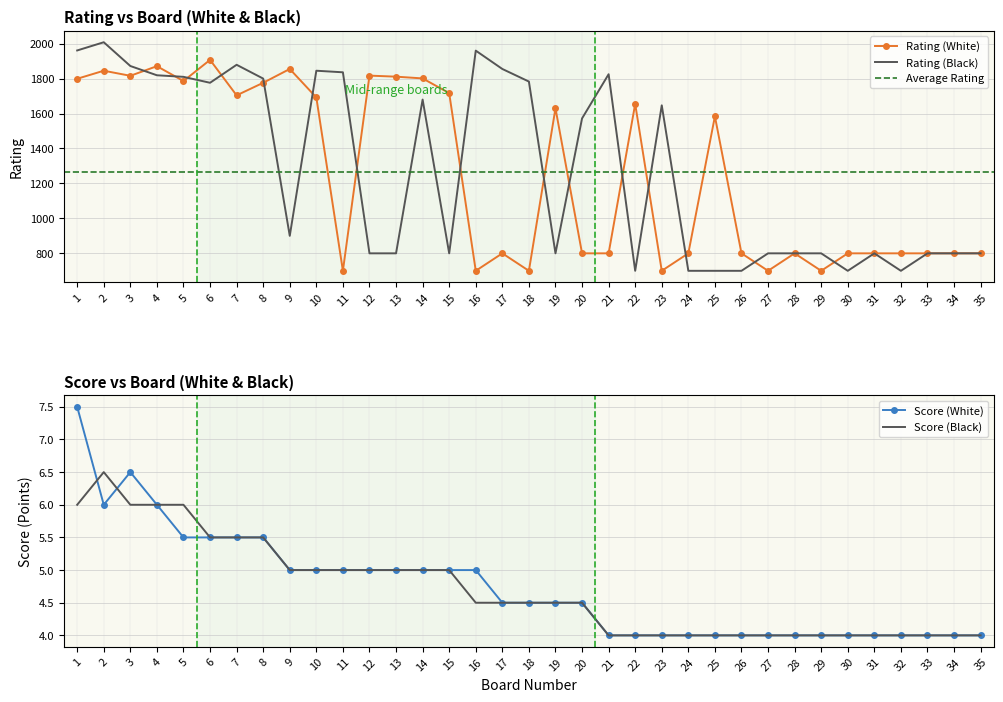

Is the value of Rating (Black) at 21 greater than the value of Rating (White) at 17?

Yes